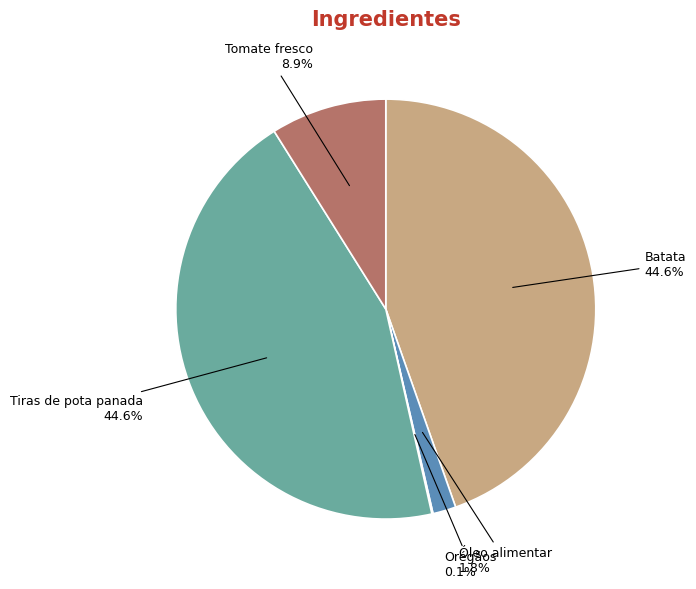

Does Tiras de pota panada represent more than half of the total?

No